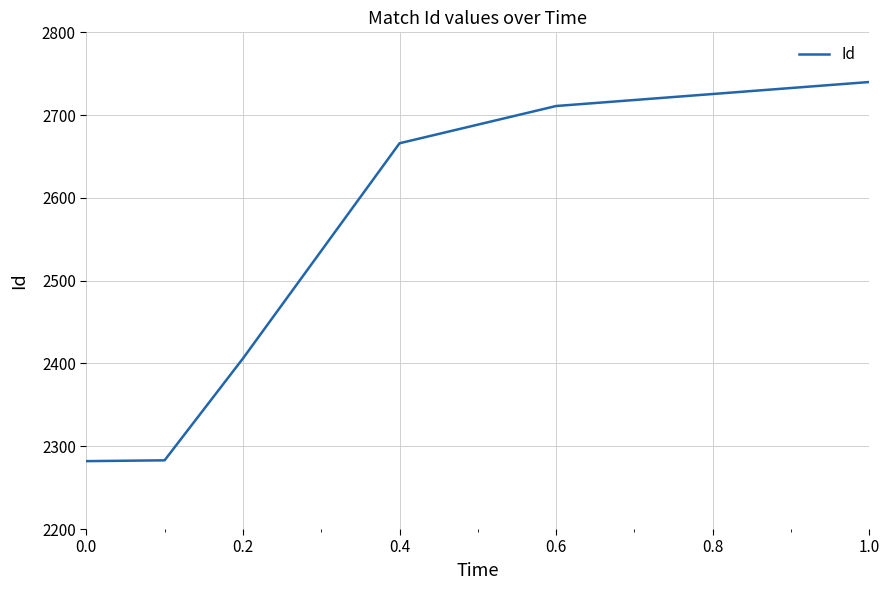

What is the difference between the second highest and second lowest values?

428